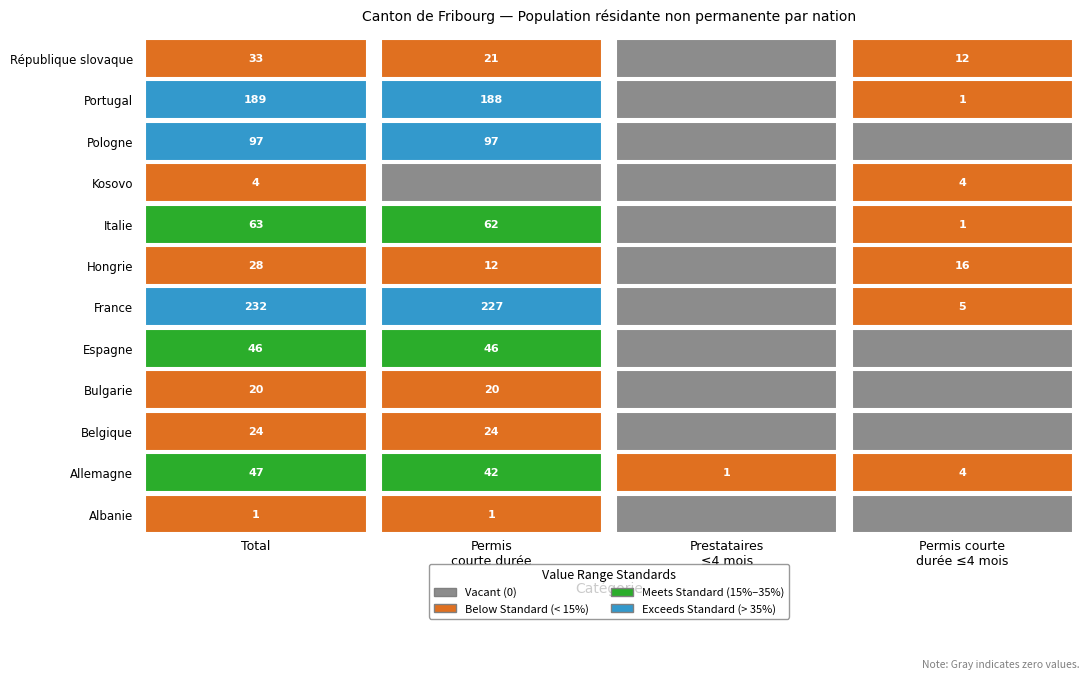

How many values in the Allemagne series exceed 24?

2